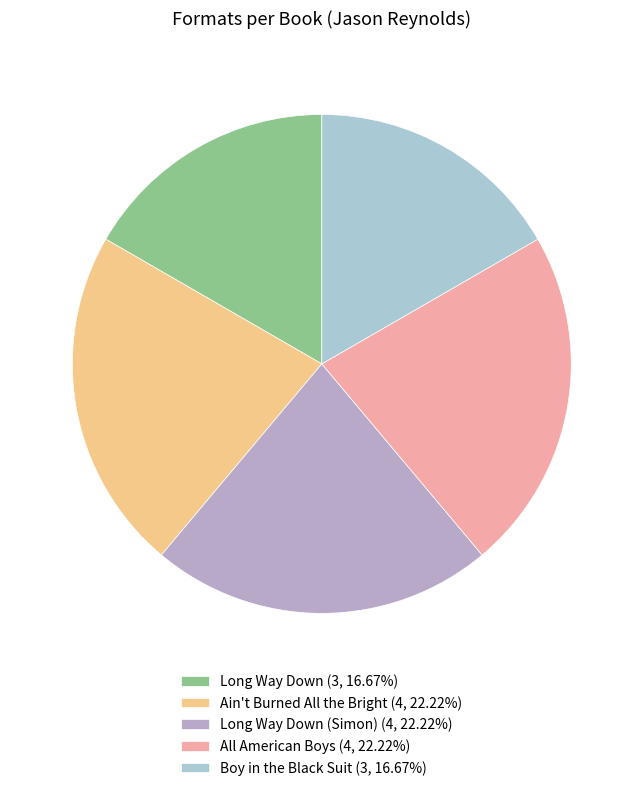

How many segments does this pie chart have?

5